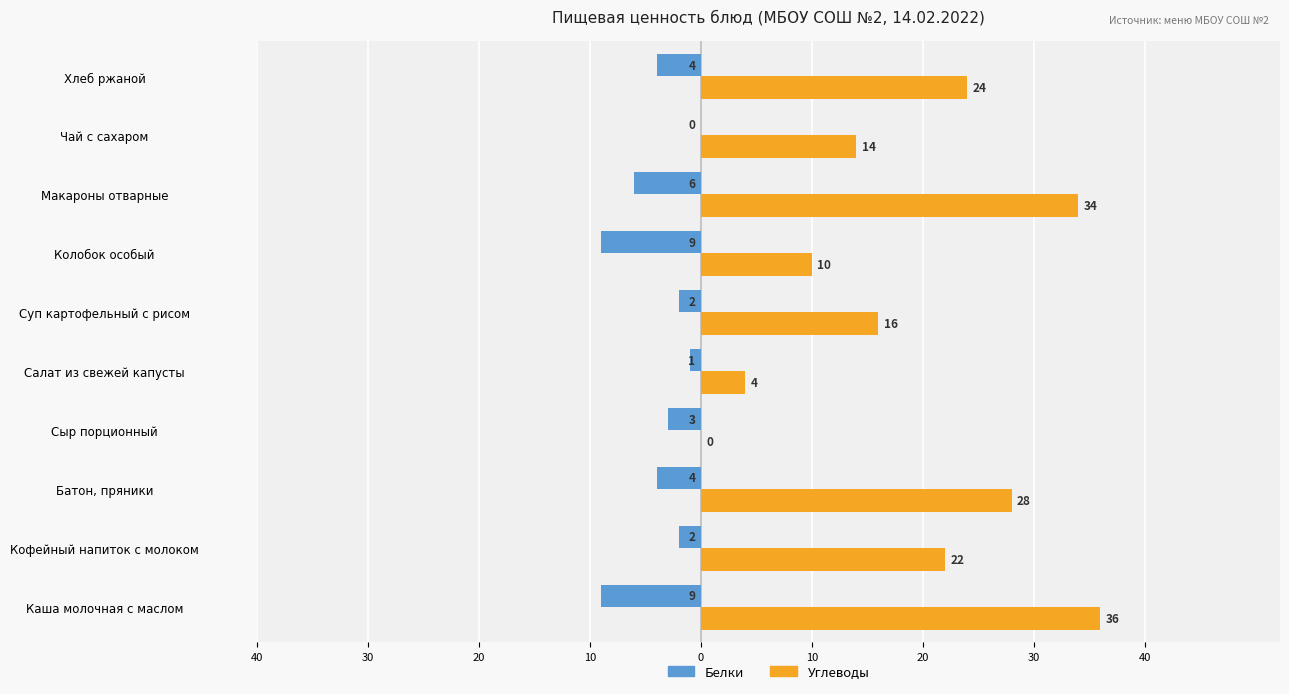

What are all the series names shown in the legend?

Белки, Углеводы